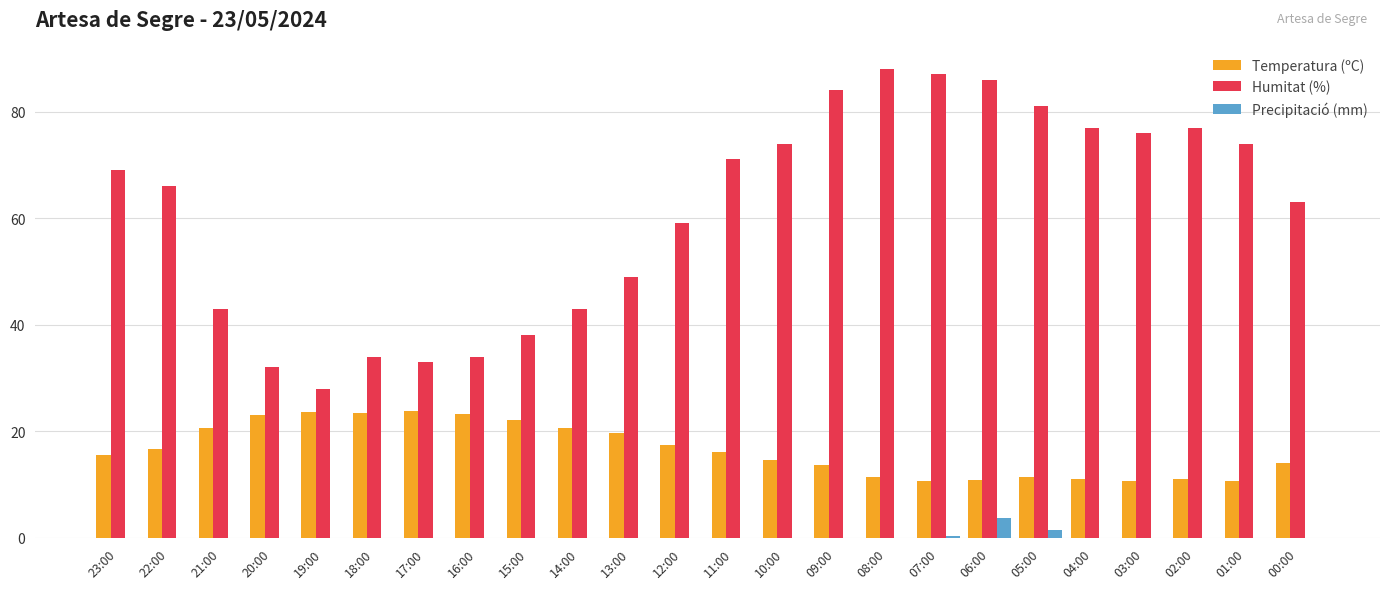

Which series changed the most between 23:00 and 10:00?

Humitat (%)